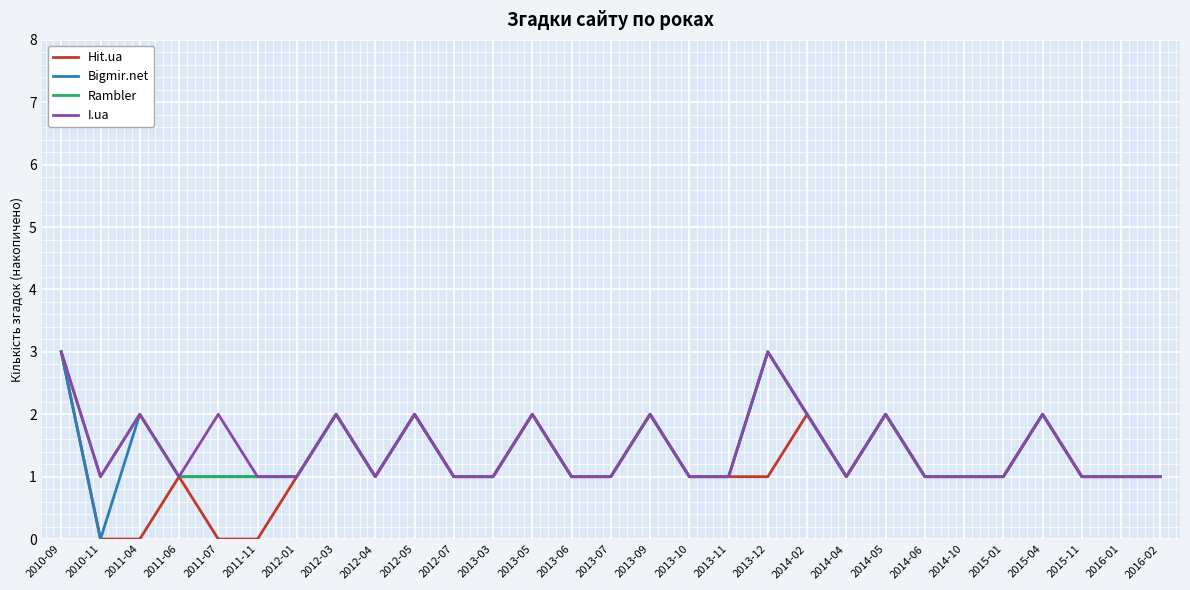

The I.ua series shows 1 at 2011-11. True or false?

True